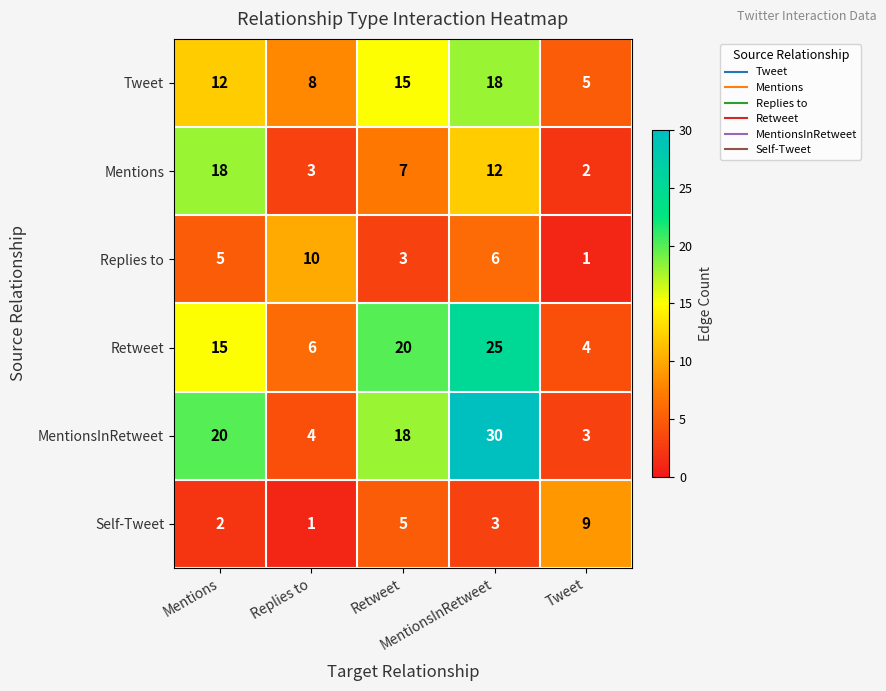

Between Retweet and Tweet, which series saw the biggest shift?

Retweet